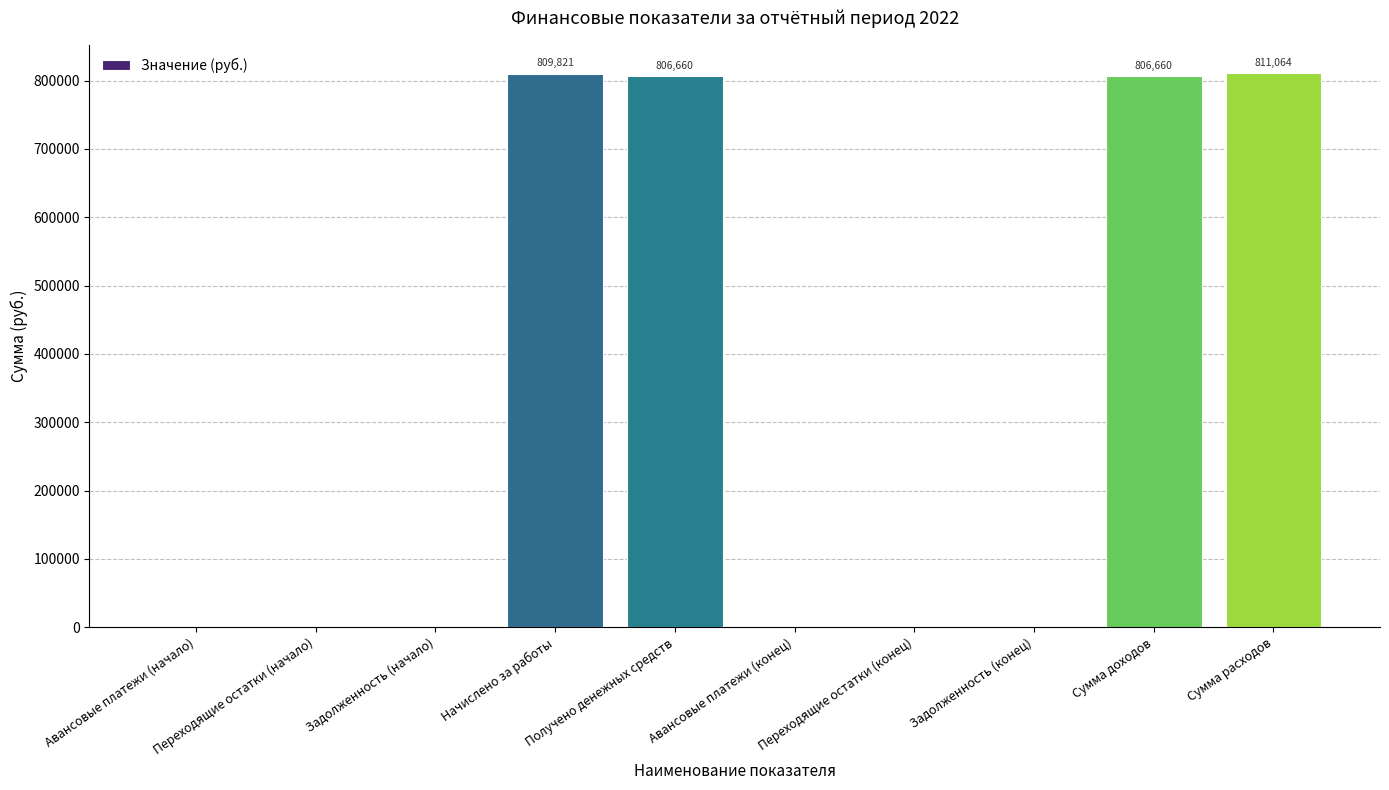

What is the sum of all values?

3234206.1